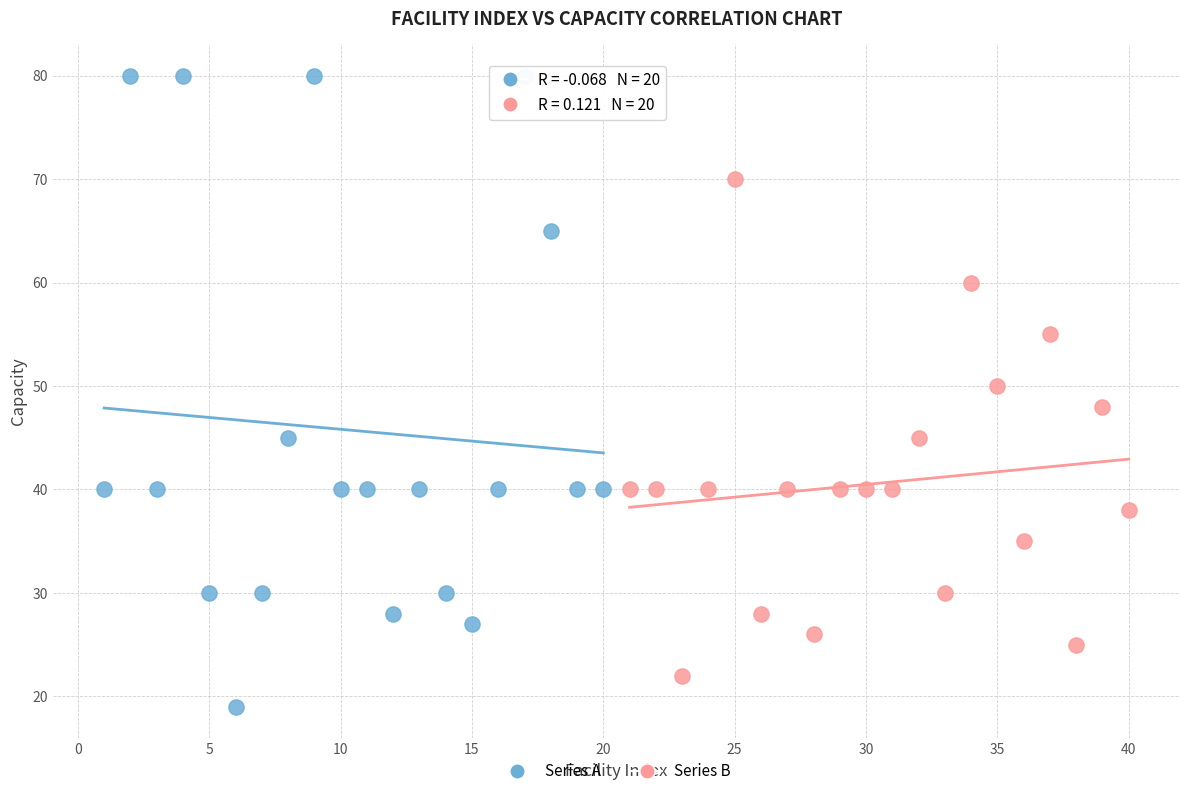

Which series has the largest Y range (max minus min)?

Series A